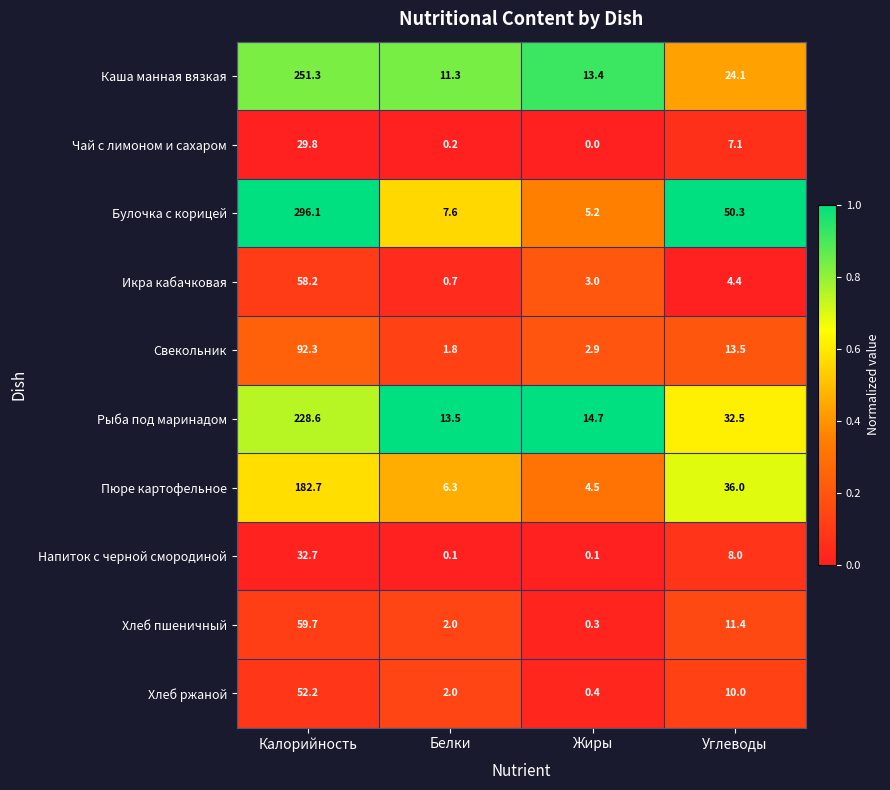

List the series in order of their peak value, highest first.

Булочка с корицей, Каша манная вязкая, Рыба под маринадом, Пюре картофельное, Свекольник, Хлеб пшеничный, Икра кабачковая, Хлеб ржаной, Напиток с черной смородиной, Чай с лимоном и сахаром